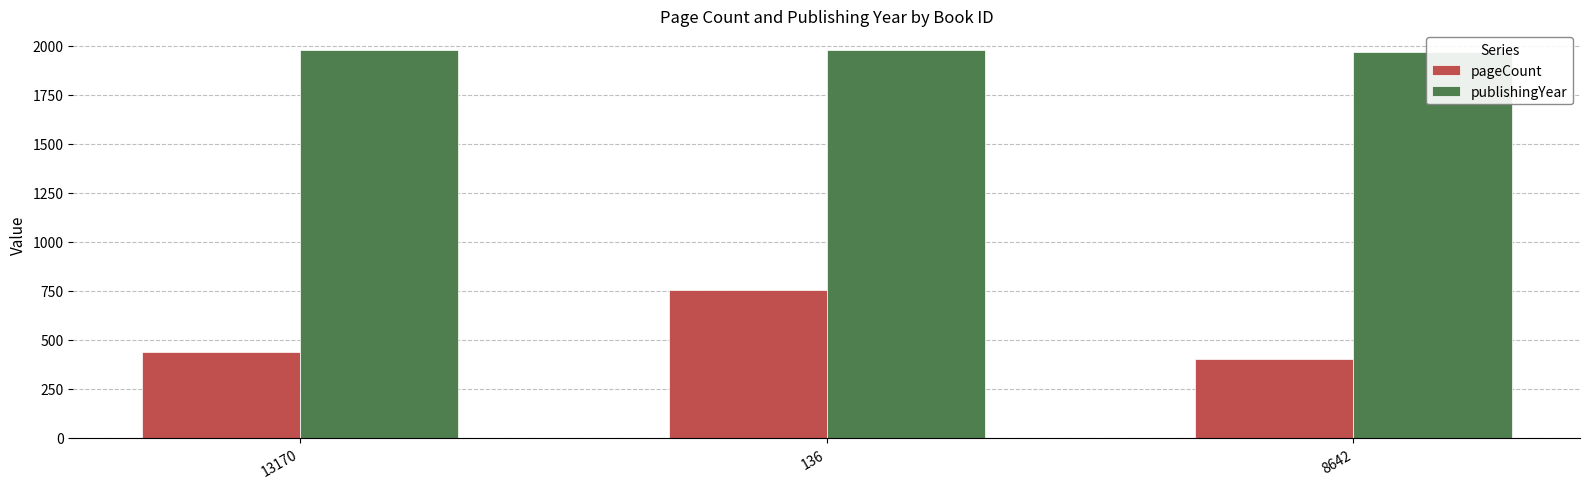

Reading left to right, transcribe all the data shown in this chart.

pageCount: 13170=436	136=752	8642=400
publishingYear: 13170=1980	136=1980	8642=1967